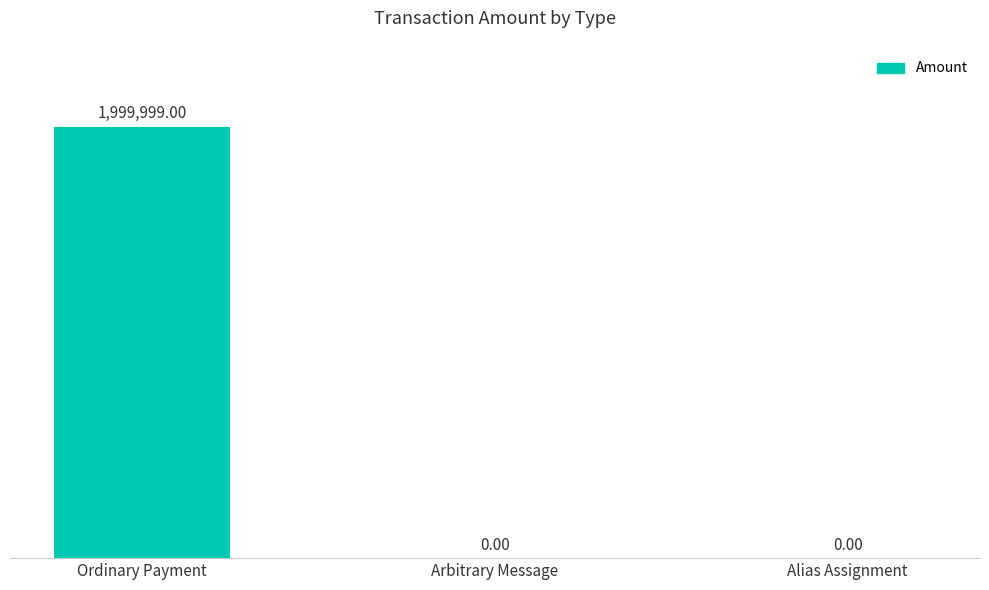

The chart shows a value of 1279455 at Arbitrary Message. True or false?

False